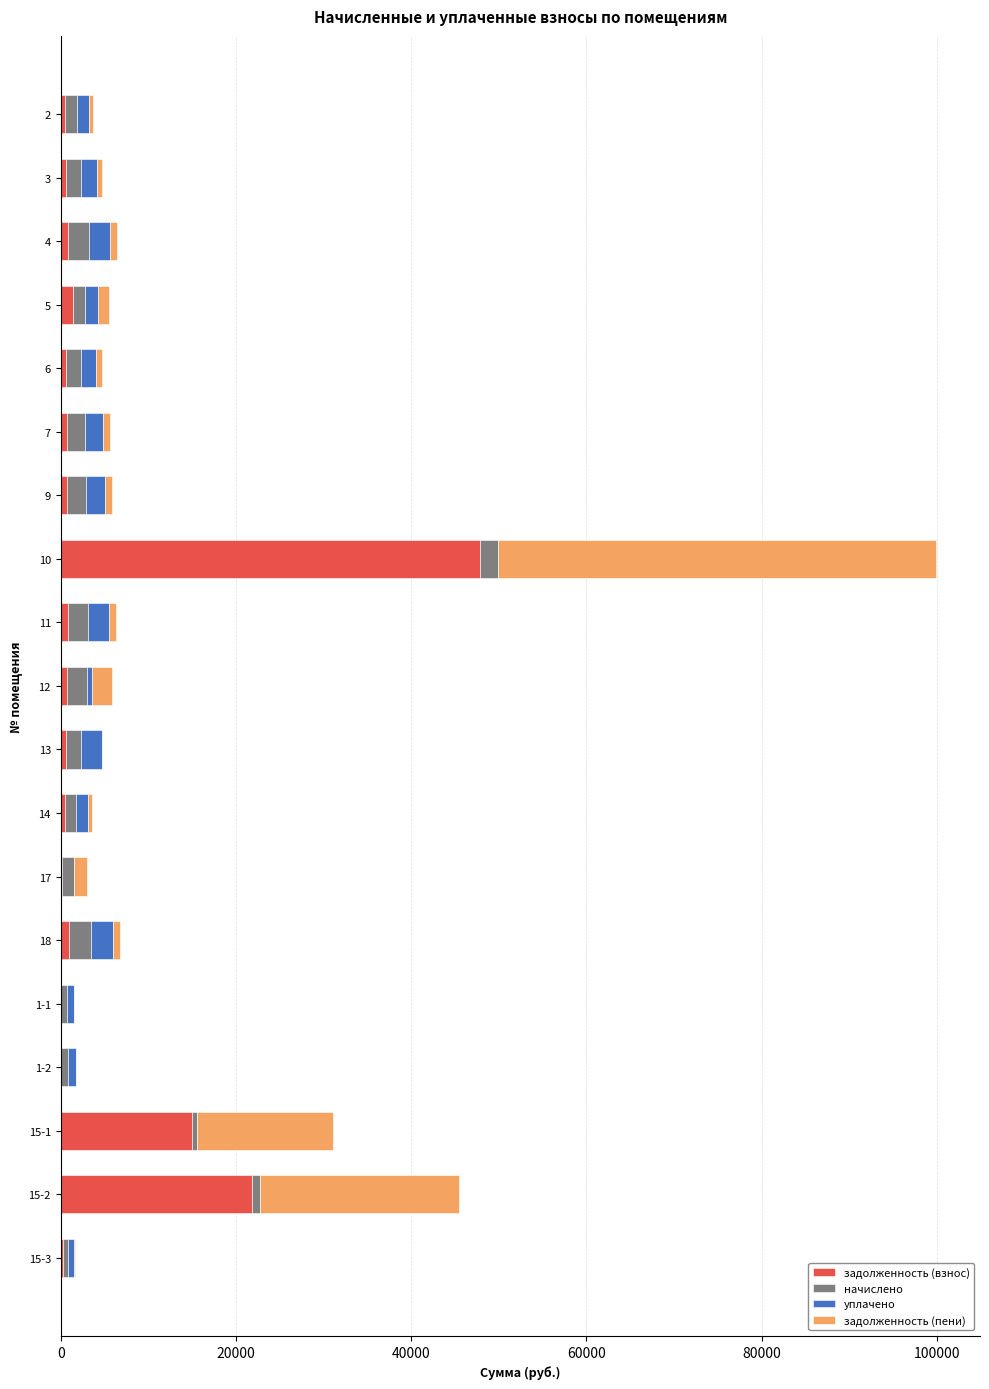

At which category is the sum across all series the highest?

10